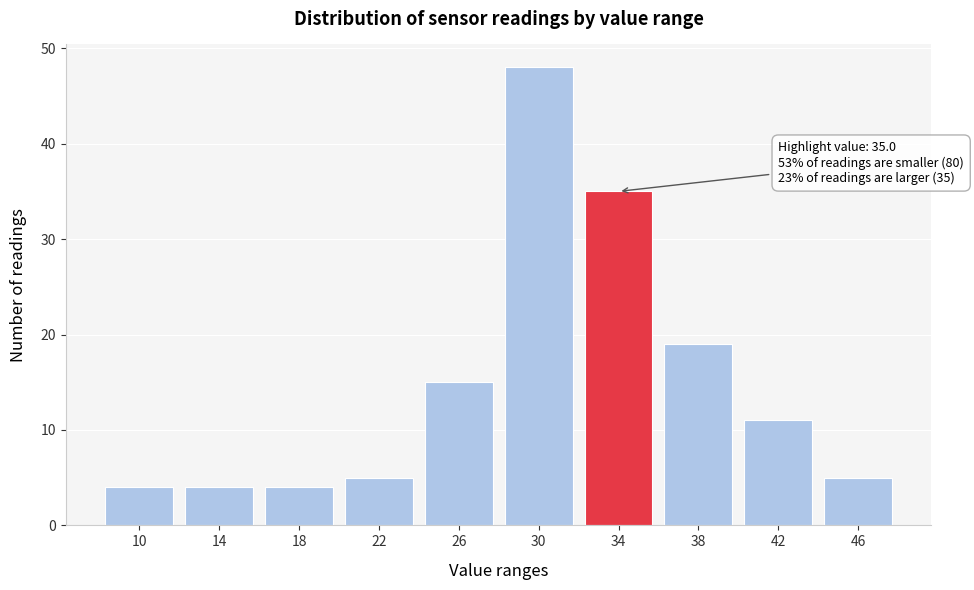

Reading left to right, what are all the values shown in this chart?

10=4	14=4	18=4	22=5	26=15	30=48	34=35	38=19	42=11	46=5